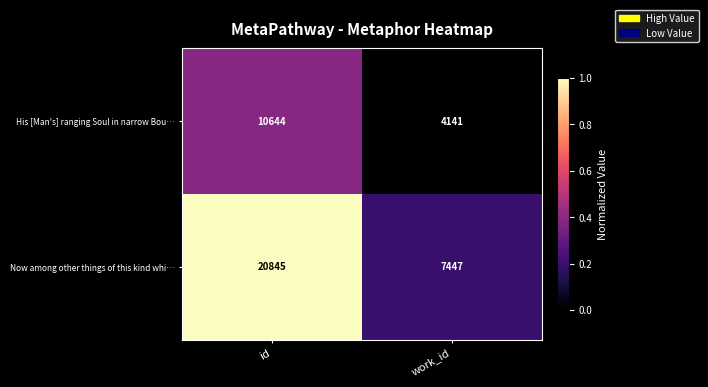

At which label does His [Man's] ranging Soul in narrow Bou… reach its peak?

id